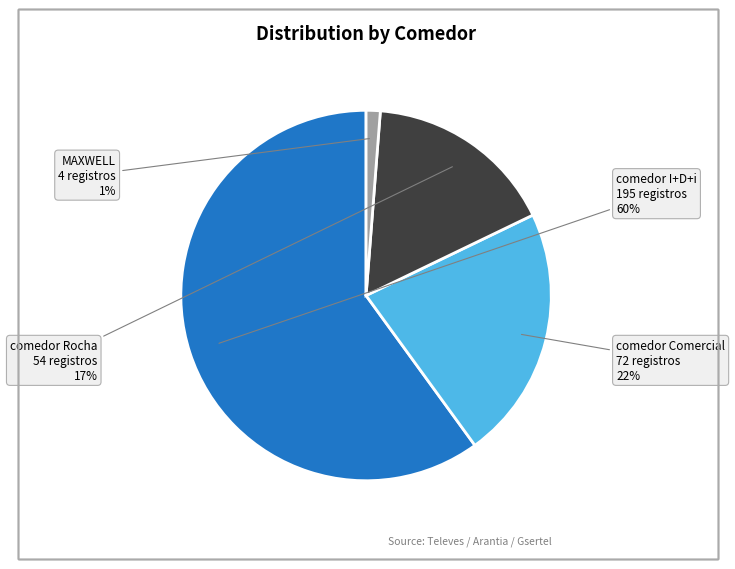

To the nearest percent, what is the average slice percentage?

25%